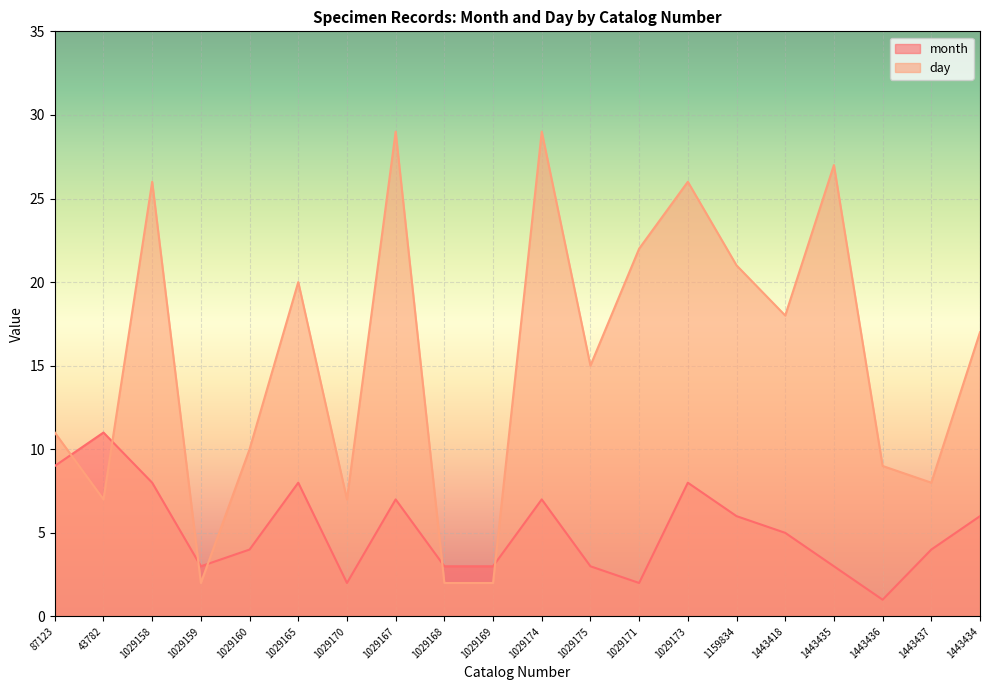

Which series has the largest range (max minus min)?

day